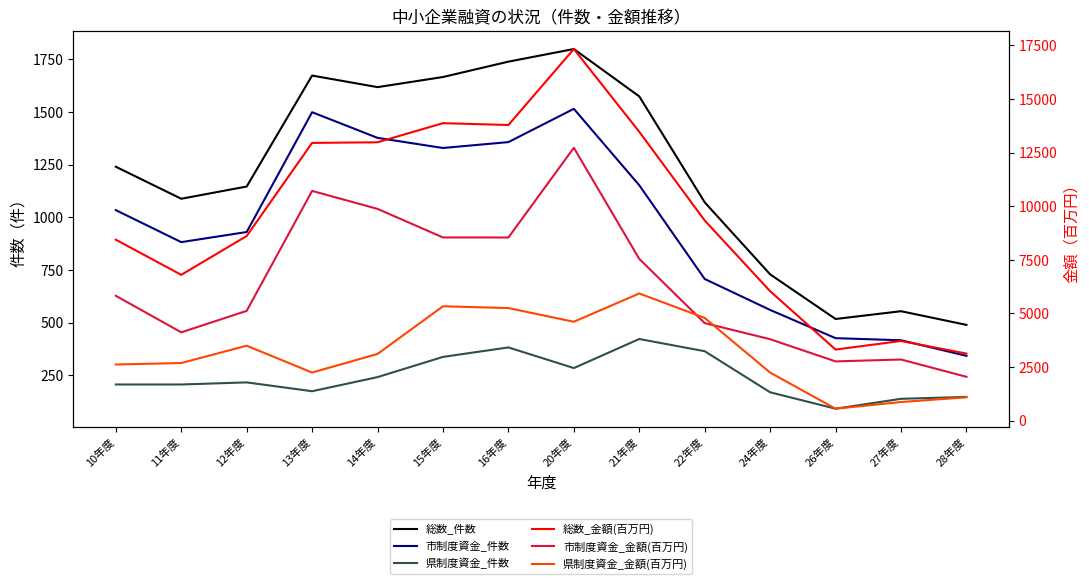

What is the sum of all 市制度資金_件数 values?

13526.0